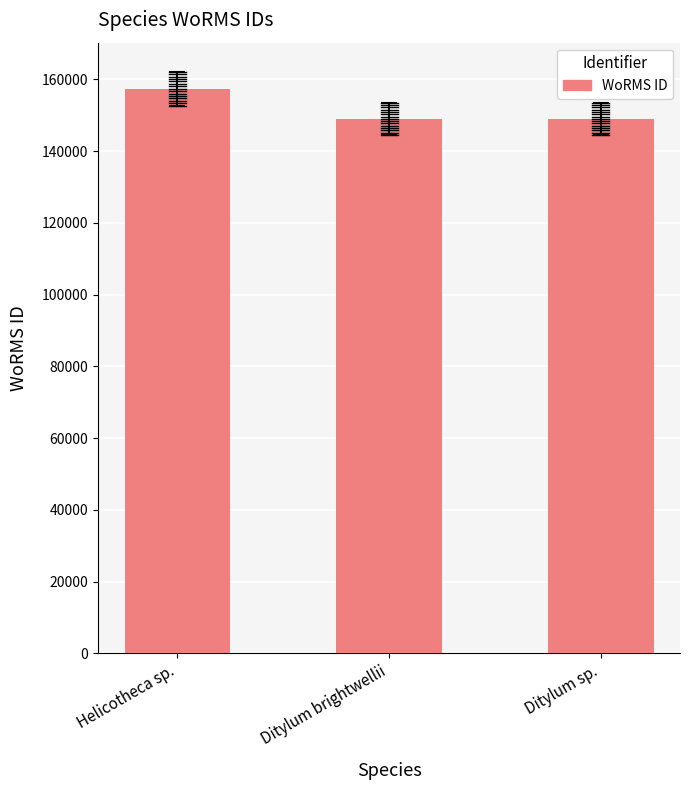

What is the change in value from Ditylum brightwellii to Ditylum sp.?

-1